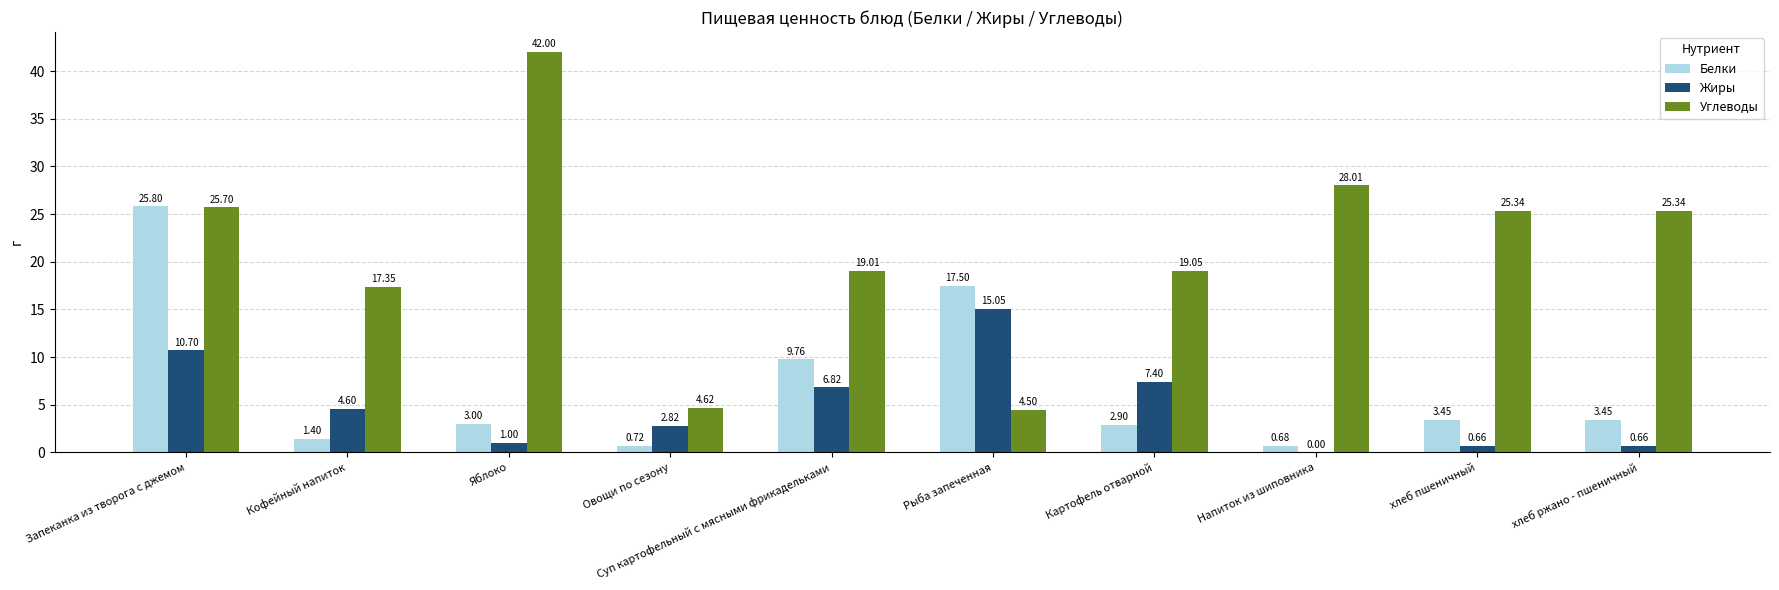

Where is Жиры nearest to the value 7?

Суп картофельный с мясными фрикадельками